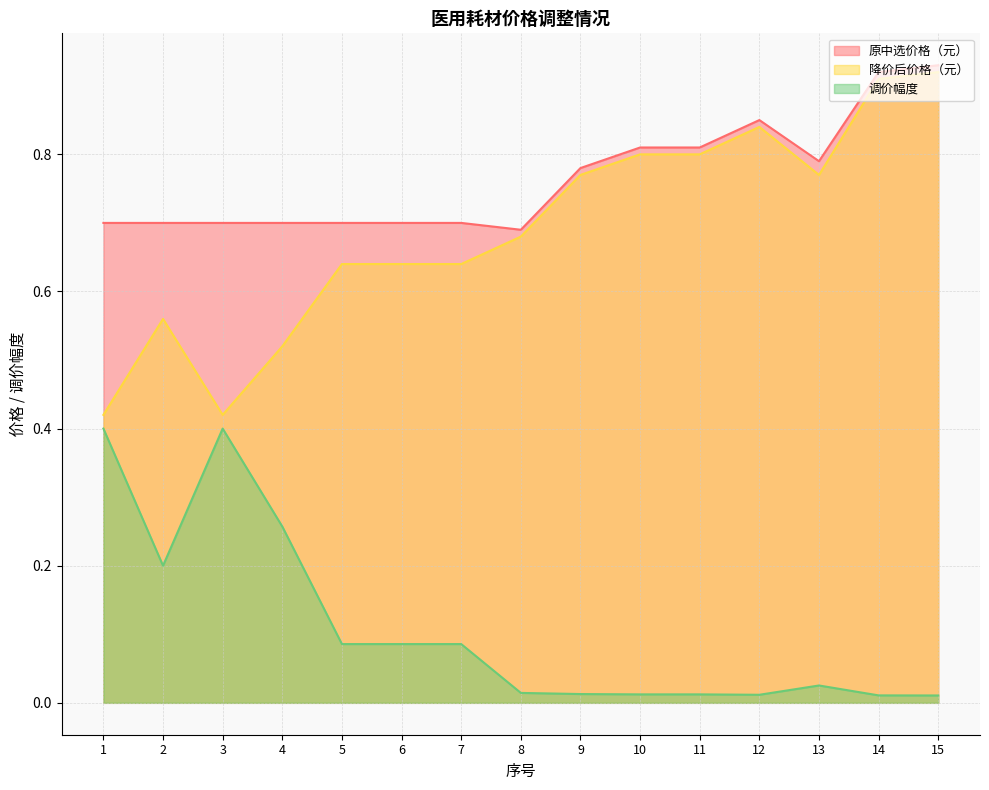

How many lines are shown in the chart?

3